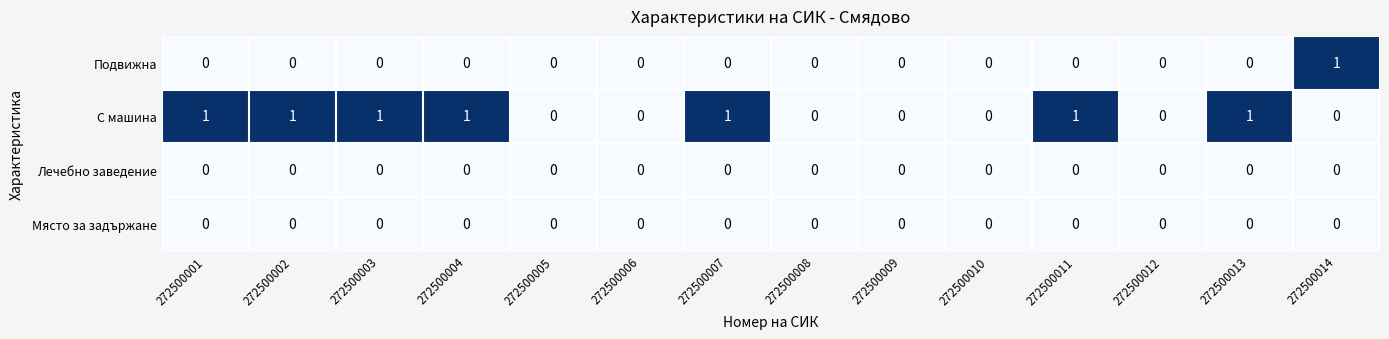

Between 272500006 and 272500007, which series saw the biggest shift?

С машина